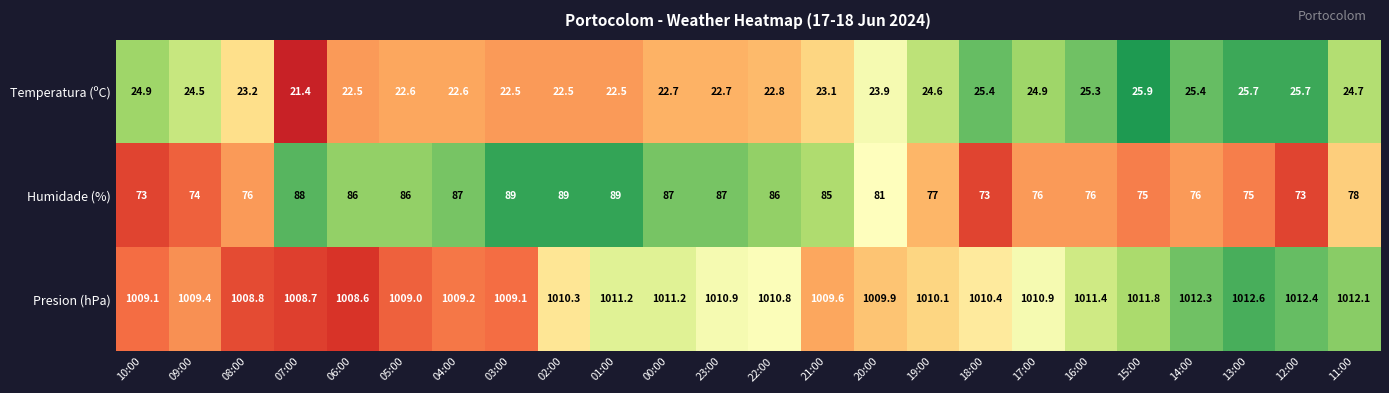

At which category is the sum across all series the highest?

01:00